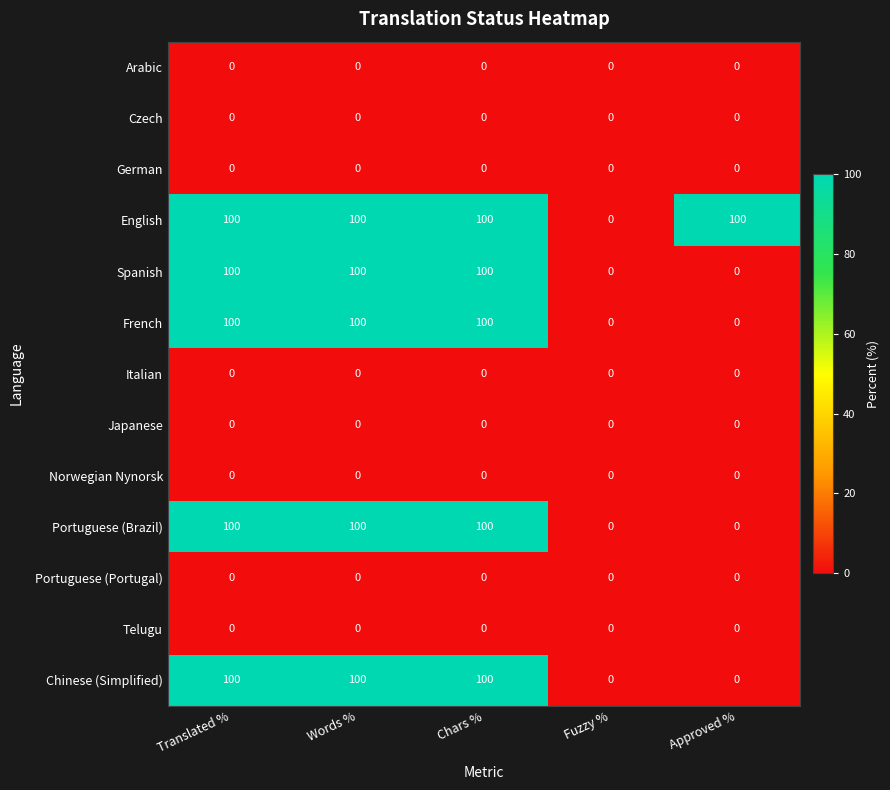

What is the highest value of the Portuguese (Brazil) series?

100